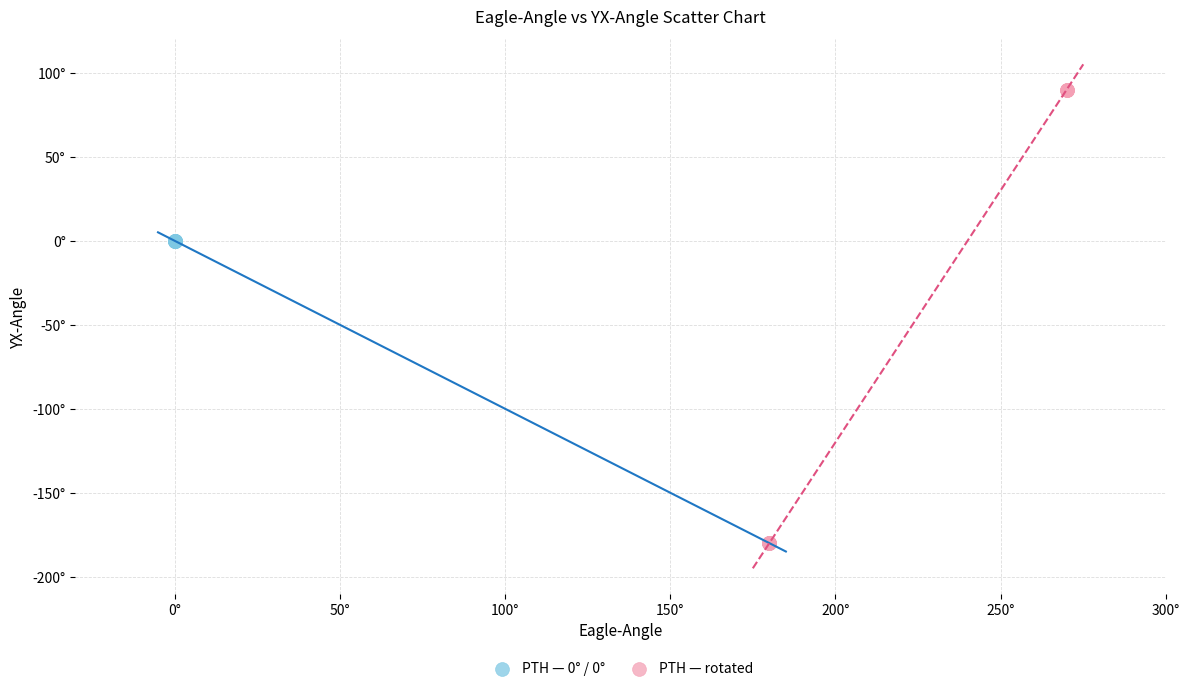

Which series reaches the maximum Y coordinate?

PTH — rotated